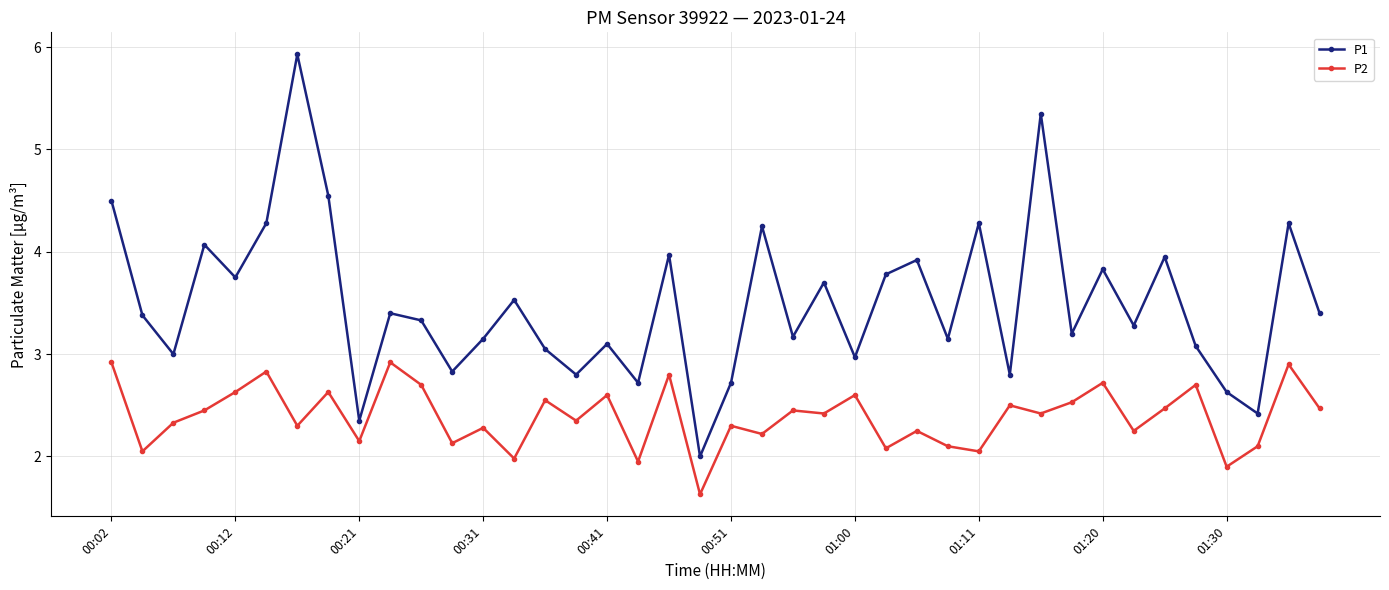

What are all the series names shown in the legend?

P1, P2